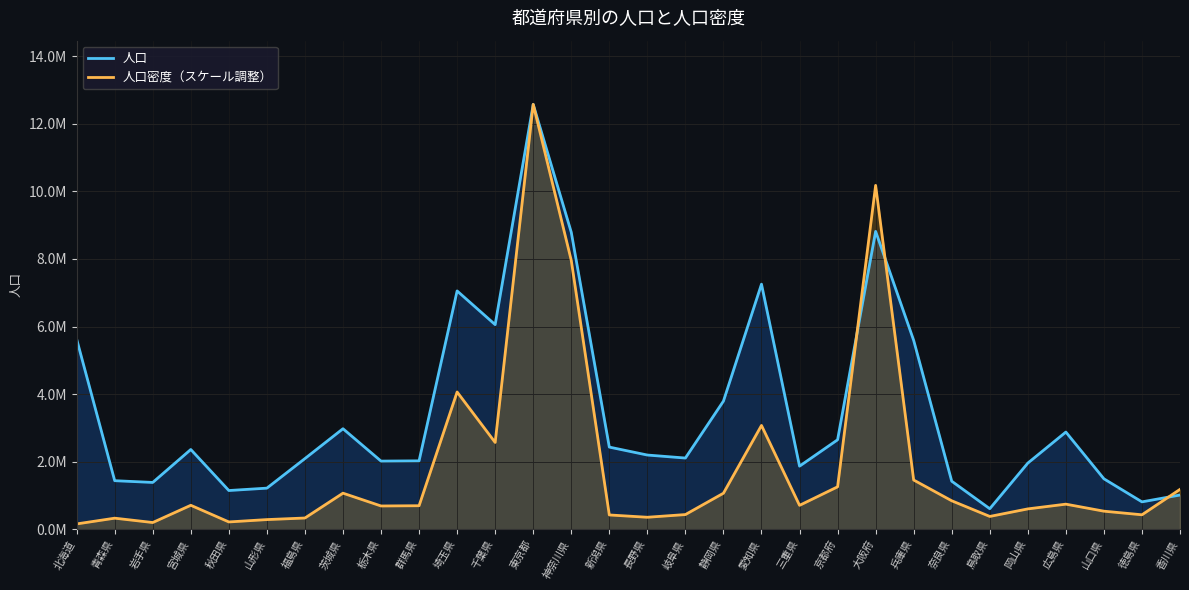

What is the difference between the second highest and second lowest values in the 人口密度（スケール調整） series?

9981106.5